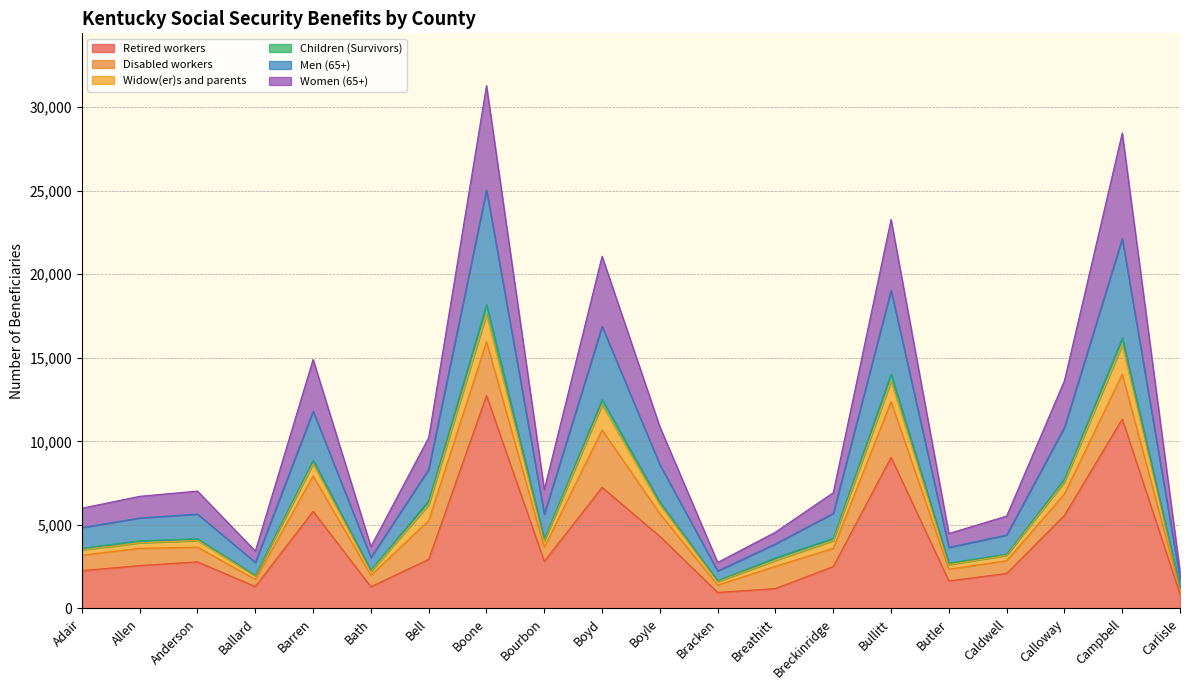

True or false: Retired workers has a value of 19077 at Boone.

False